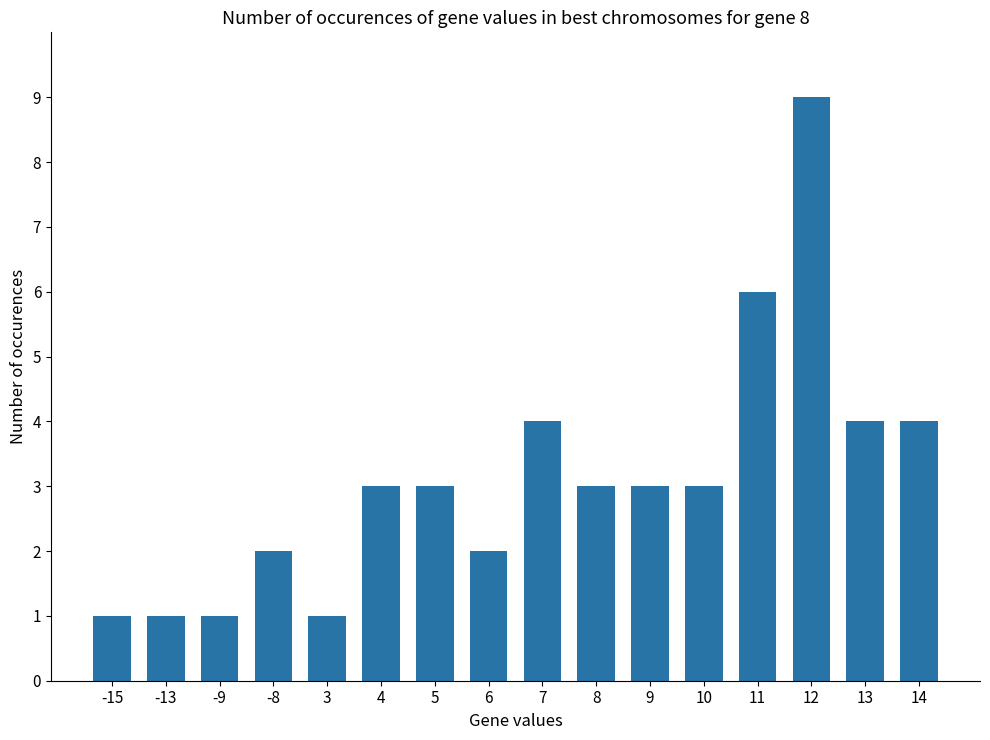

True or false: the data shows 2 at 10.

False